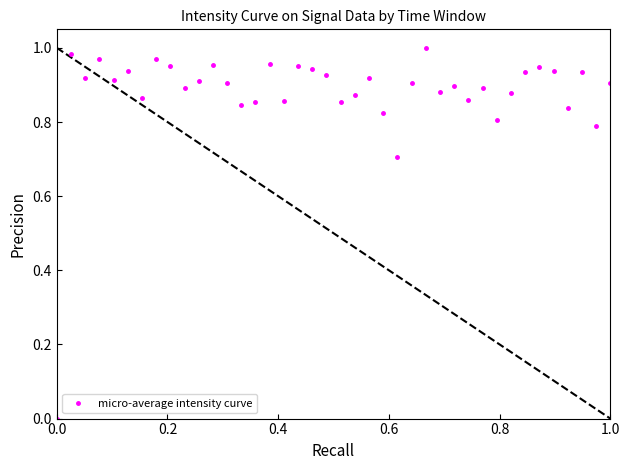

What is the sum of all values?

35.1